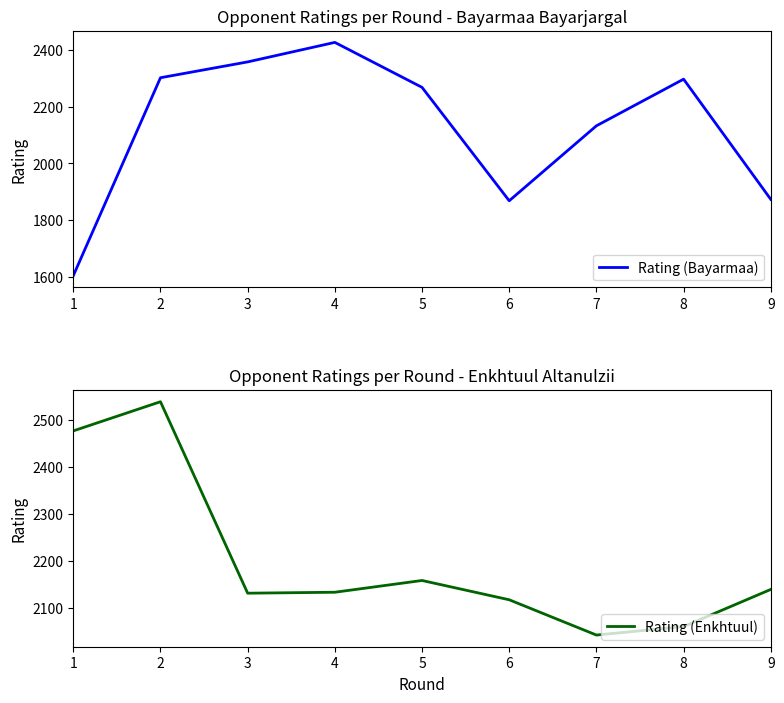

Between 2 and 6, which is larger?

2